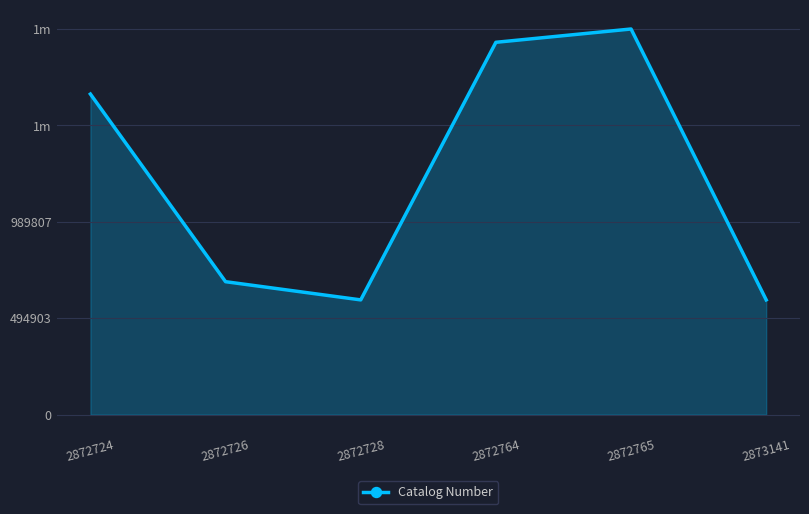

Rank the categories by value from highest to lowest.

2872765, 2872764, 2872724, 2872726, 2872728, 2873141